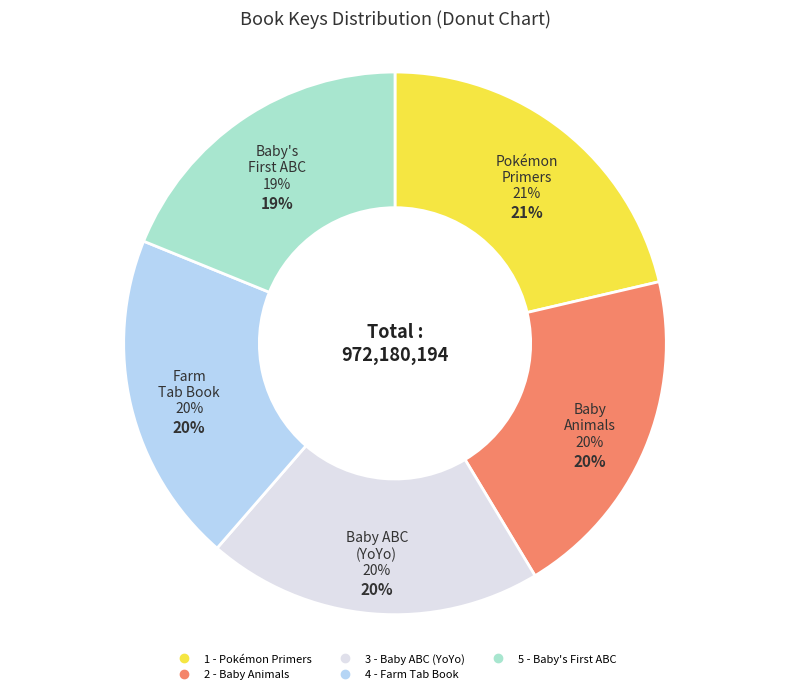

To the nearest percent, what percentage of the pie is 4 - Farm Tab Book?

20%